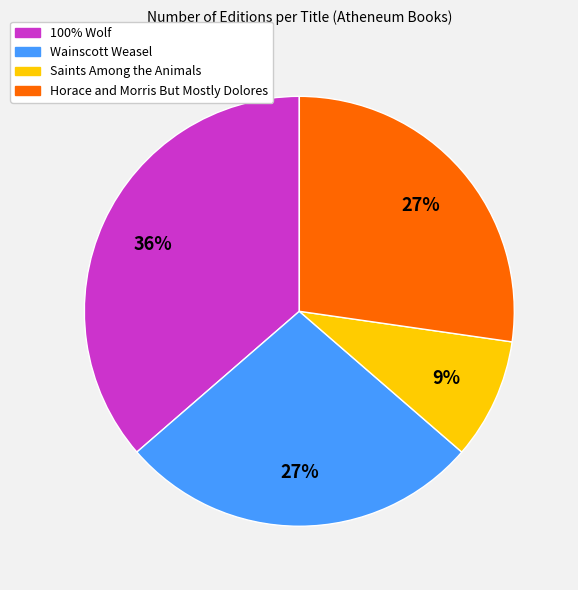

Combined, do Wainscott Weasel and Horace and Morris But Mostly Dolores account for over 50%?

Yes